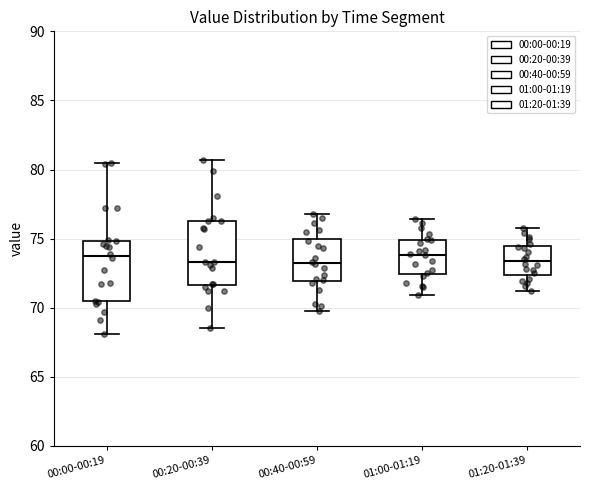

Reading left to right, transcribe this box plot: for each box, give where its median line is, the range the box spans, and where its two whiskers end, as read against the y-axis. The values are not printed on the chart, so give them approximately, as read against the axis.

00:00-00:19: median 74.0, box 70.5 to 75.0, whiskers 68.0 to 80.5
00:20-00:39: median 73.5, box 71.5 to 76.5, whiskers 68.5 to 80.5
00:40-00:59: median 73.5, box 72.0 to 75.0, whiskers 70.0 to 77.0
01:00-01:19: median 74.0, box 72.5 to 75.0, whiskers 71.0 to 76.5
01:20-01:39: median 73.5, box 72.5 to 74.5, whiskers 71.0 to 76.0